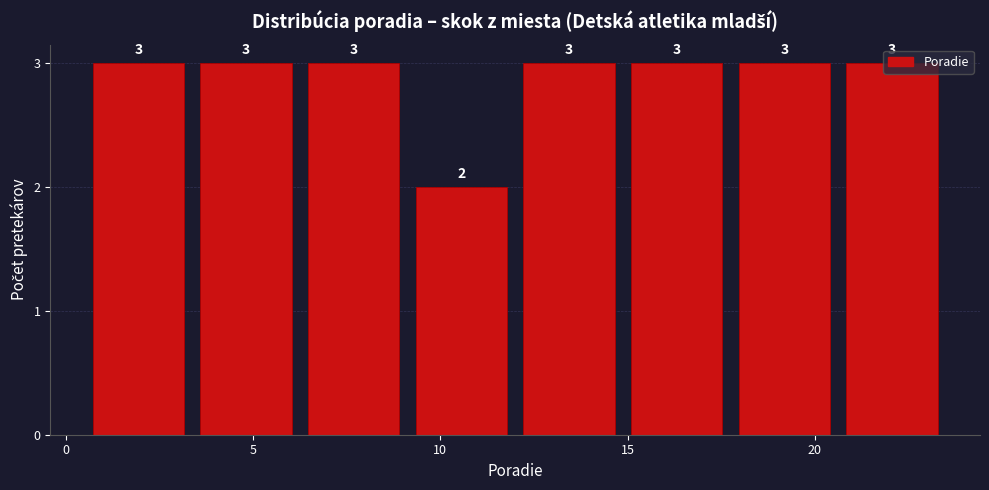

Reading left to right, transcribe this chart: for each bar, give the range it covers on the x-axis and its height. The bar edges are not printed on the chart, so give them approximately, as read against the axis.

0.5 to 3.5: 3
3.5 to 6.5: 3
6.5 to 9.0: 3
9.0 to 12.0: 2
12.0 to 15.0: 3
15.0 to 18.0: 3
18.0 to 20.5: 3
20.5 to 23.5: 3